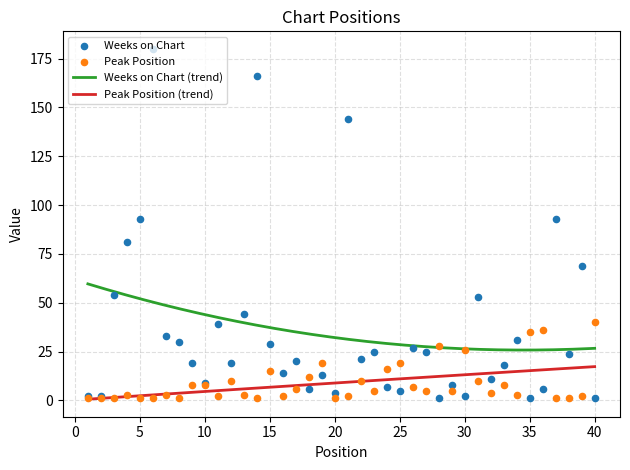

What are all the series names shown in the legend?

Weeks on Chart, Peak Position